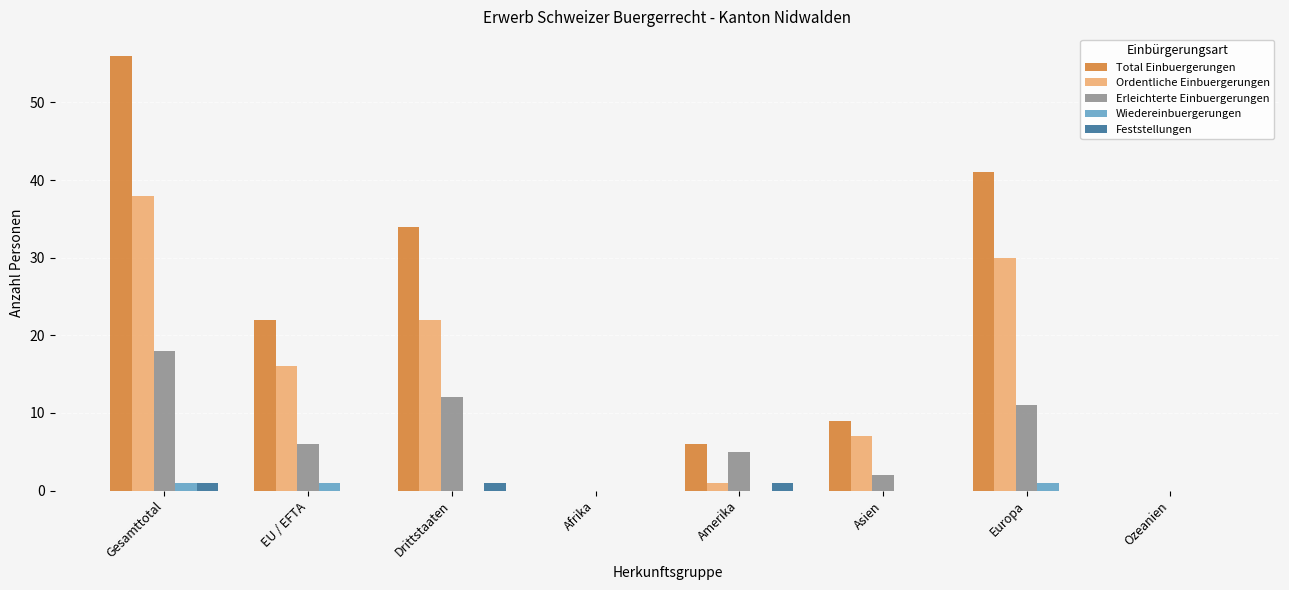

Are the bars grouped side by side (vs. stacked)?

Yes